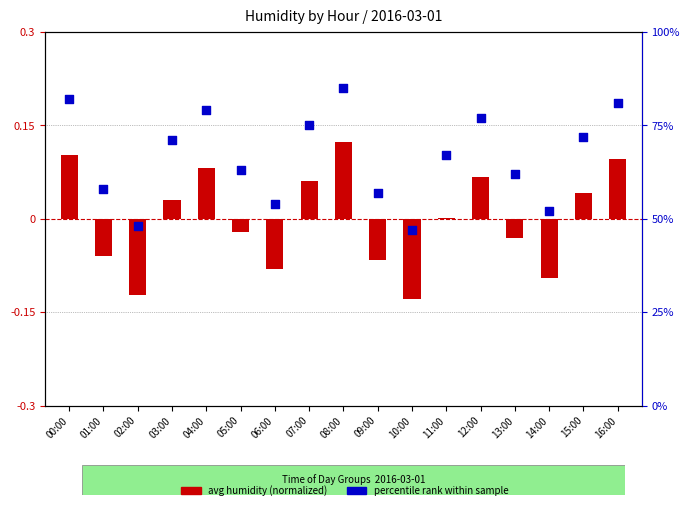

What are all the series names shown in the legend?

avg humidity (normalized), percentile rank within sample